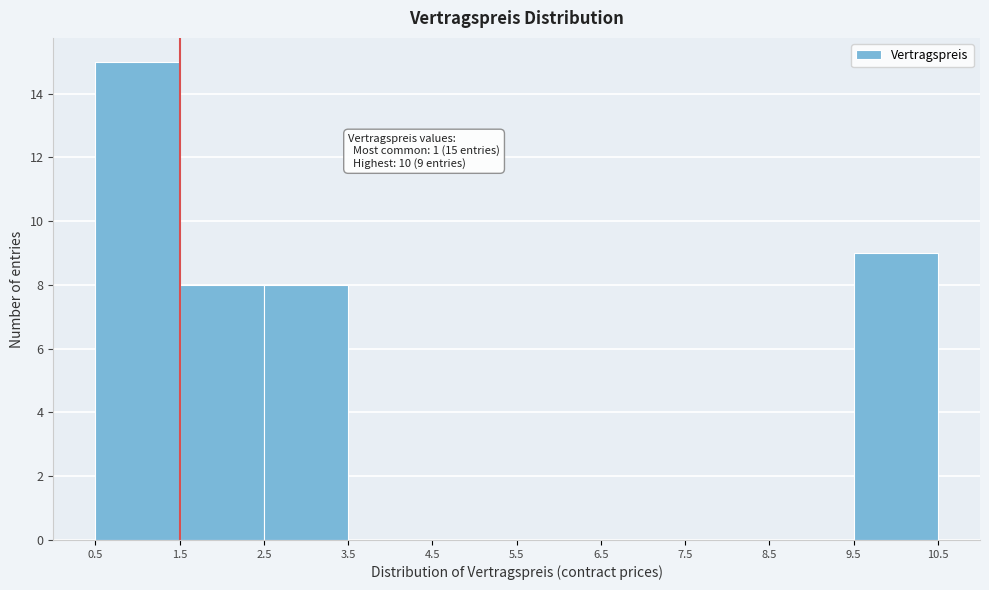

Over which range of the x-axis is the bar tallest?

0.5 to 1.5